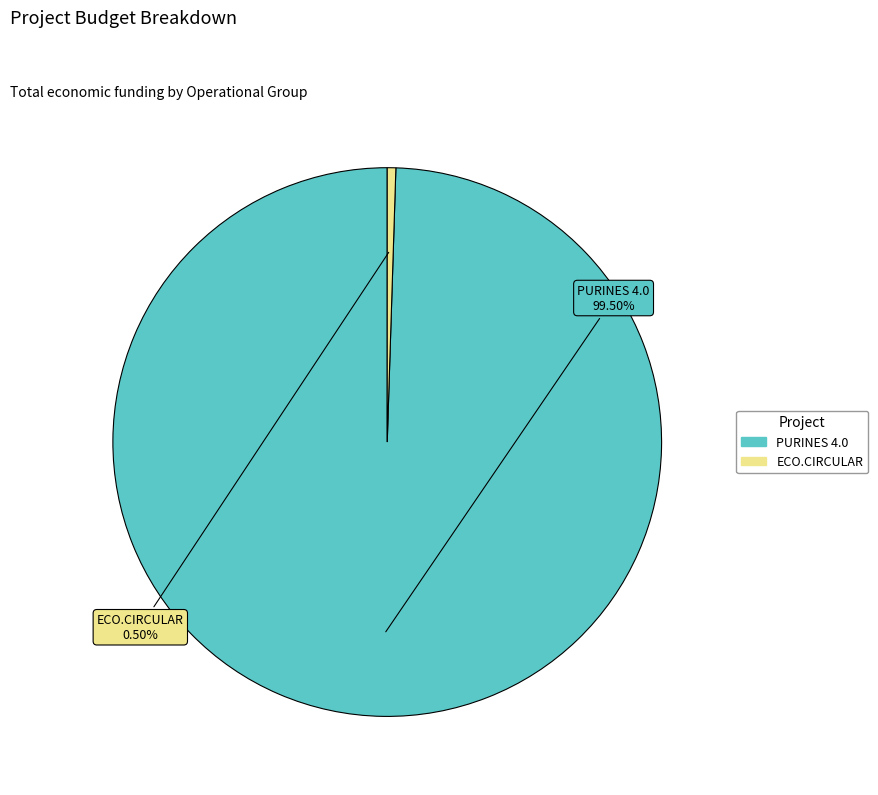

How many segments does this pie chart have?

2